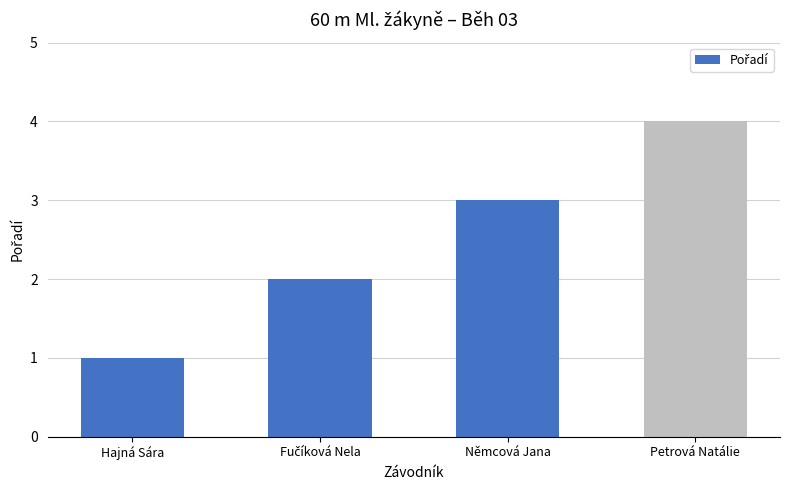

Which category has the lowest value across all series?

Hajná Sára